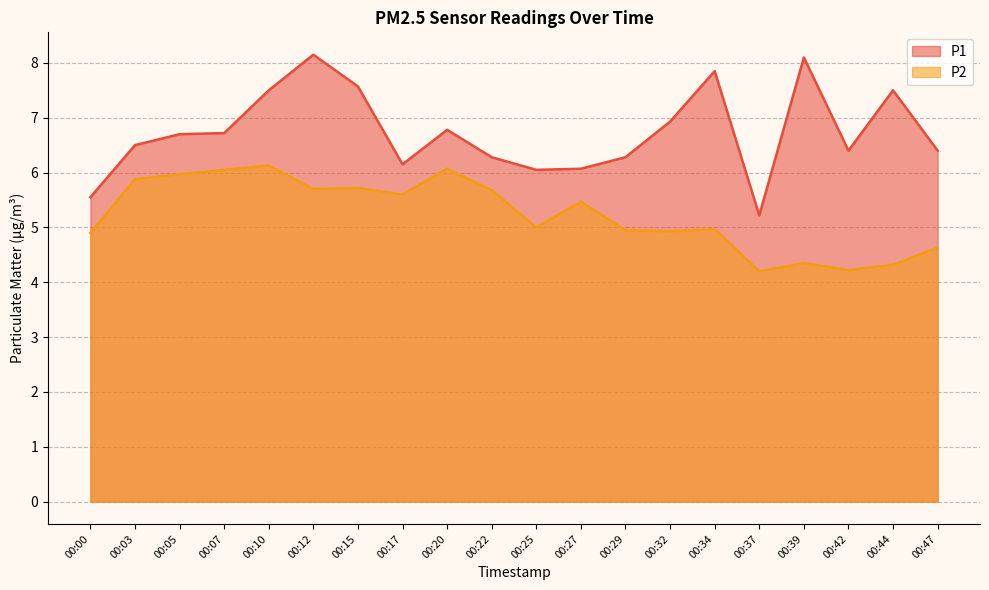

How many data points does each series have?

20